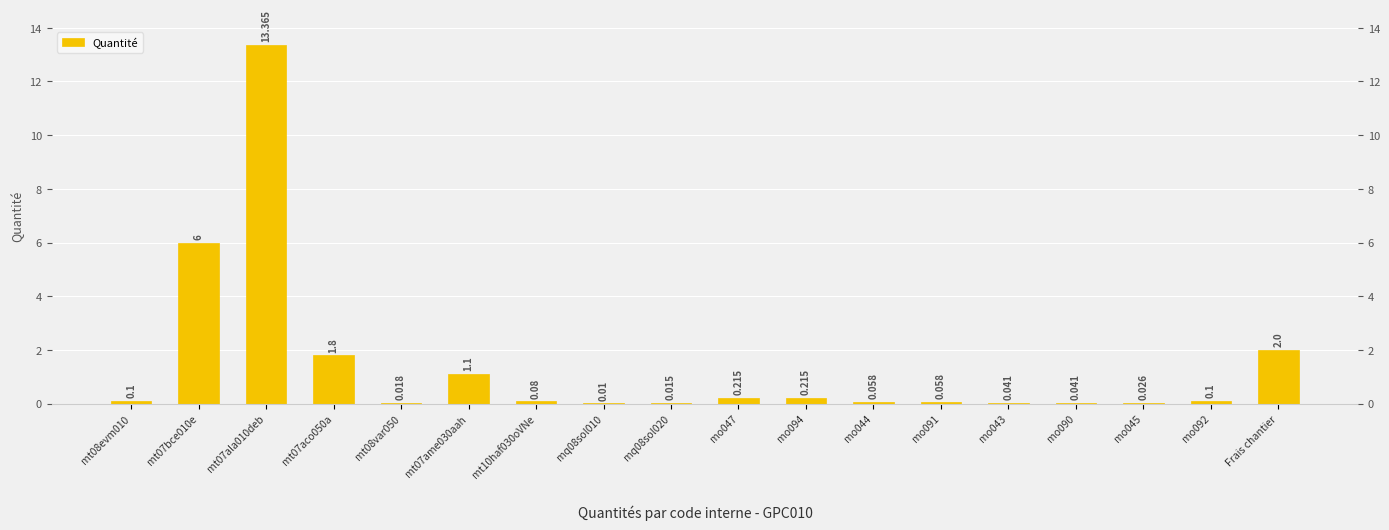

Reading right to left, transcribe all the data shown in this chart.

Frais chantier=2.0	mo092=0.1	mo045=0.0	mo090=0.0	mo043=0.0	mo091=0.1	mo044=0.1	mo094=0.2	mo047=0.2	mq08sol020=0.0	mq08sol010=0.0	mt10haf030oVNe=0.1	mt07ame030aah=1.1	mt08var050=0.0	mt07aco050a=1.8	mt07ala010deb=13.4	mt07bce010e=6.0	mt08evm010=0.1